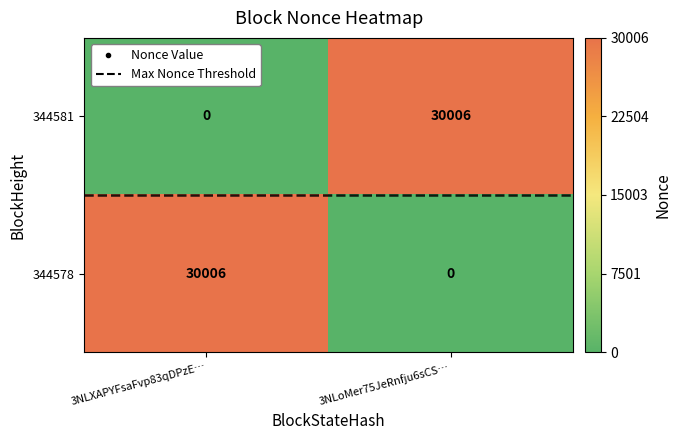

What is the difference between the 344581 values at 3NLXAPYFsaFvp83qDPzE… and 3NLoMer75JeRnfju6sCS…?

30006